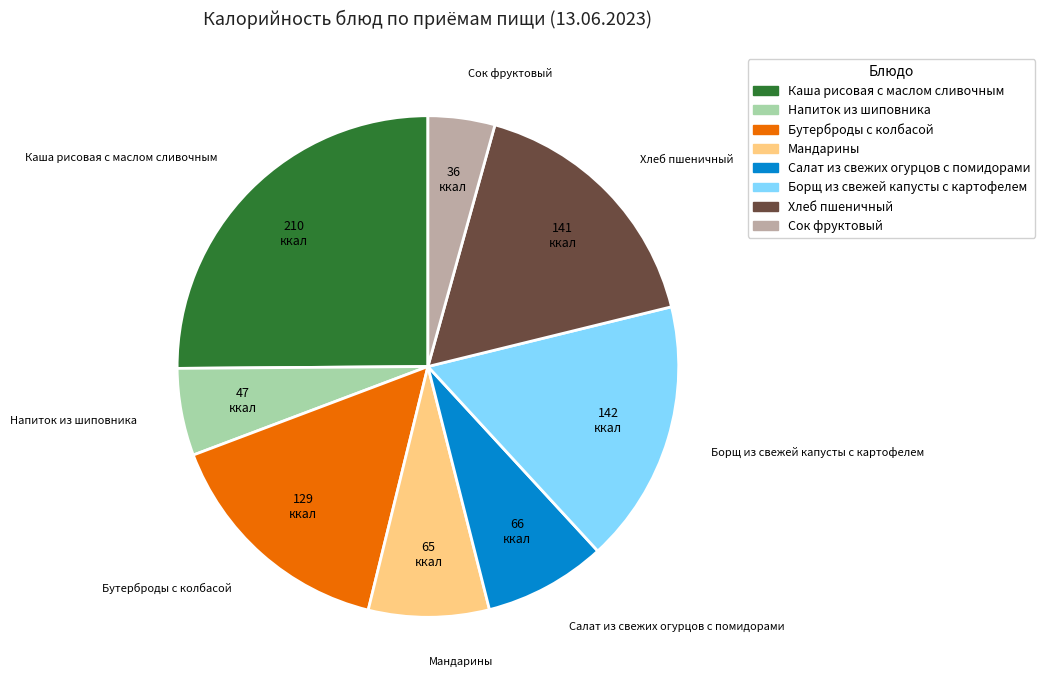

Which category has the biggest portion of the pie?

Каша рисовая с маслом сливочным